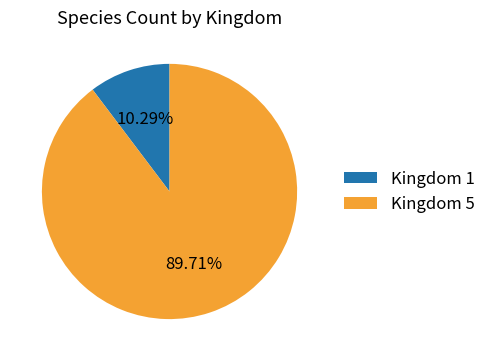

Do Kingdom 1 and Kingdom 5 together represent more than half of the pie?

Yes